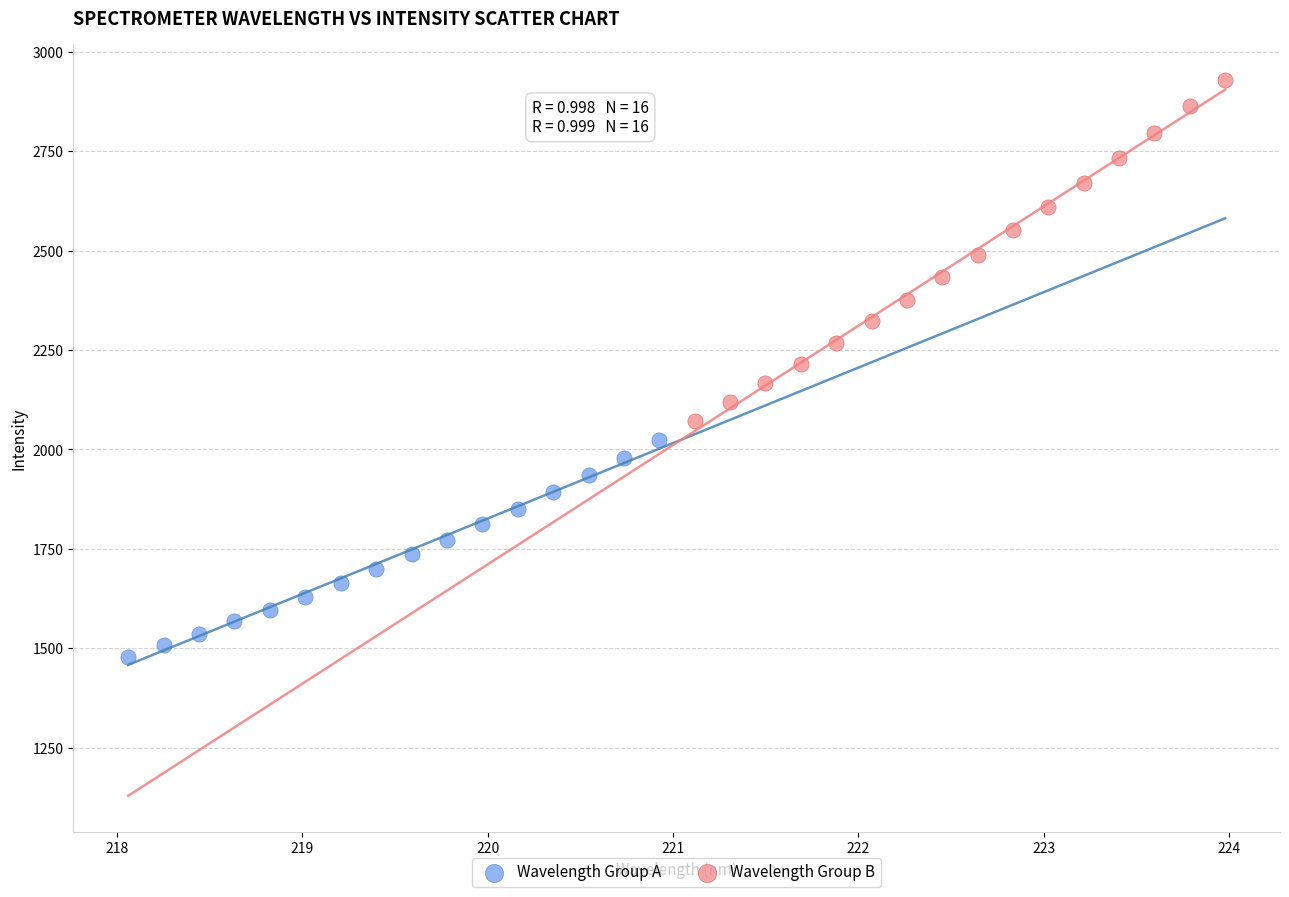

Which series reaches the maximum Y coordinate?

Wavelength Group B